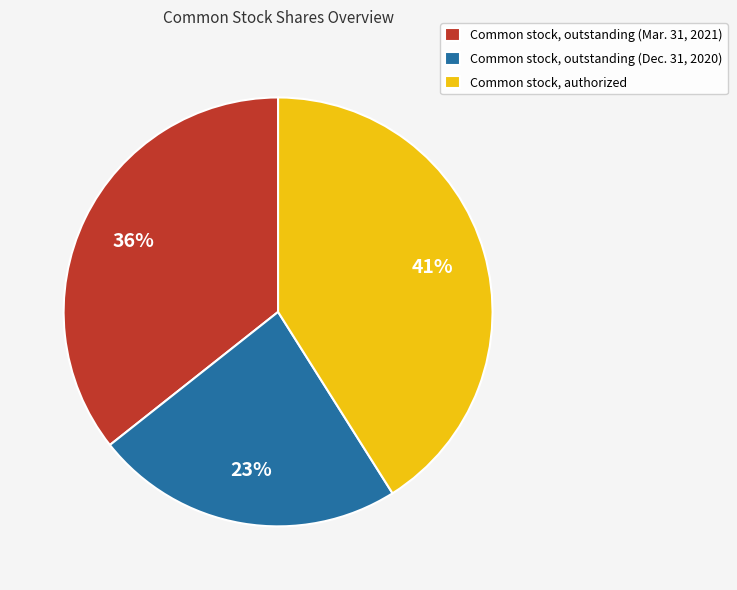

To the nearest percent, what is the average slice percentage?

33%